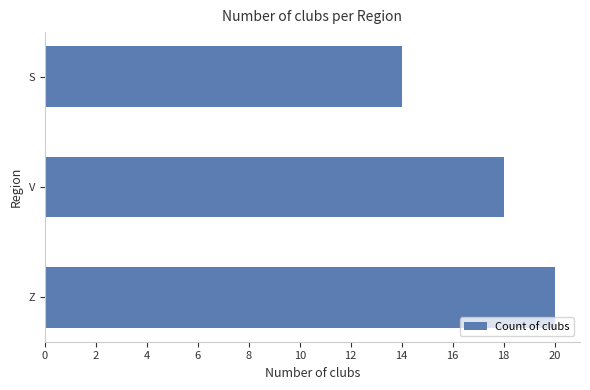

Reading top to bottom, list all the values displayed in this chart.

14	18	20